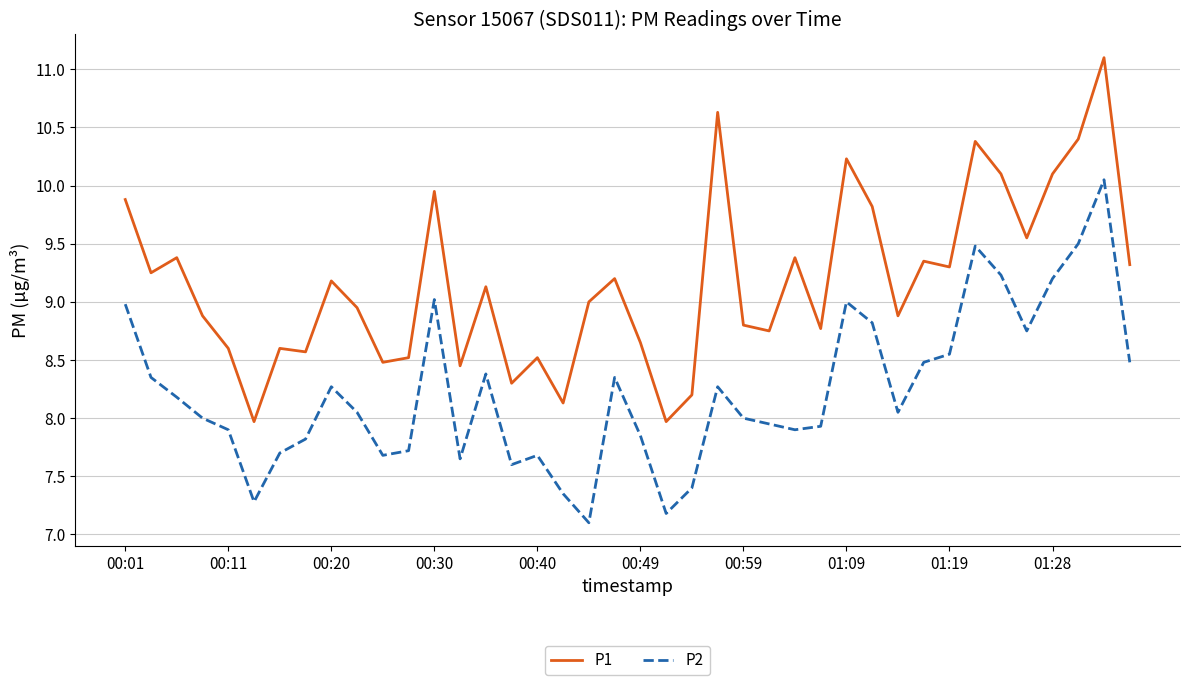

What is the difference between the maximum and minimum values in the P1 series?

3.1